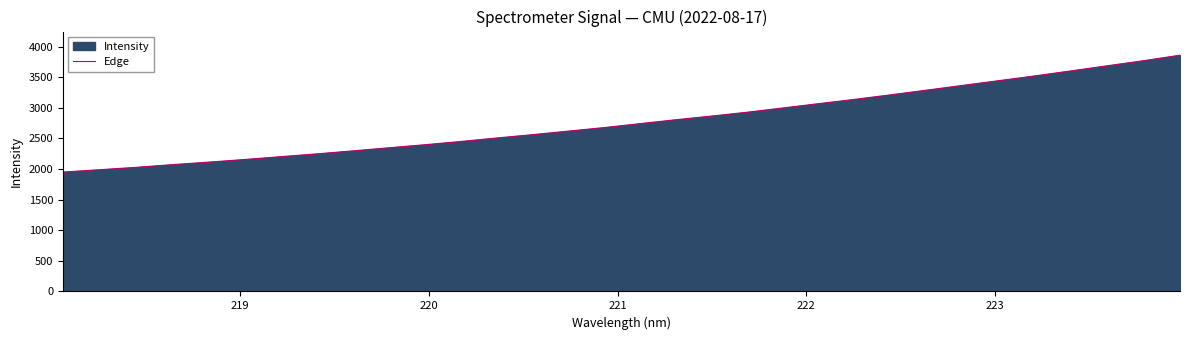

What is the difference between the maximum and minimum values?

1909.5